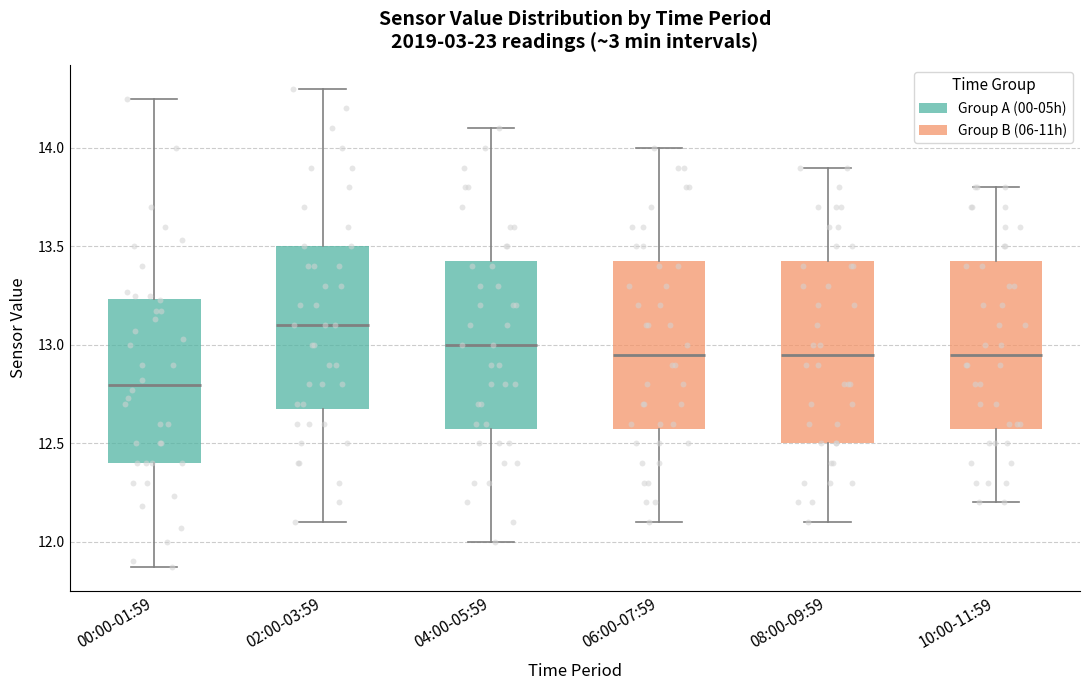

Which box's median line is the lowest?

00:00-01:59